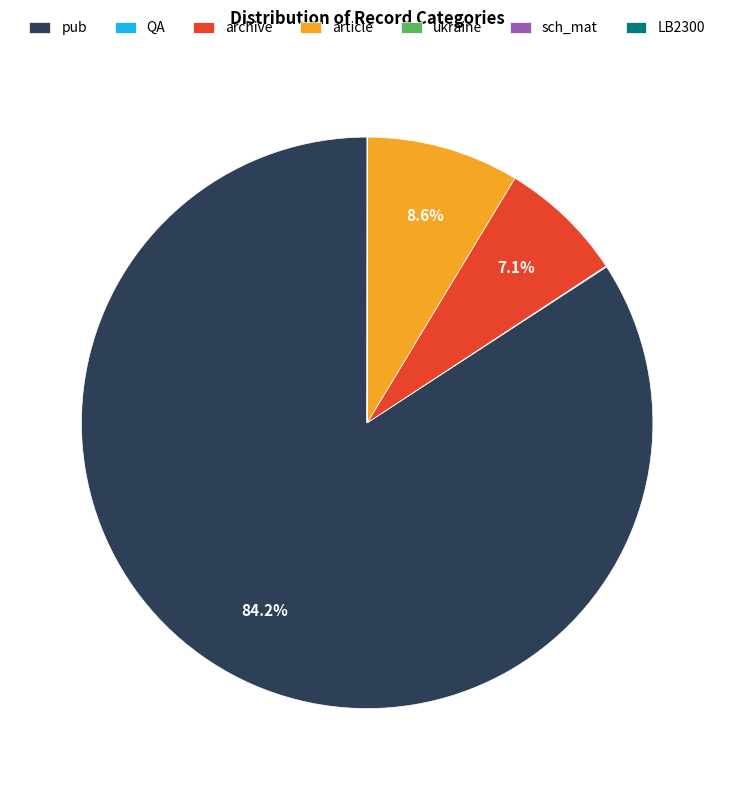

Approximately how many times larger is the value at archive compared to article?

0.8